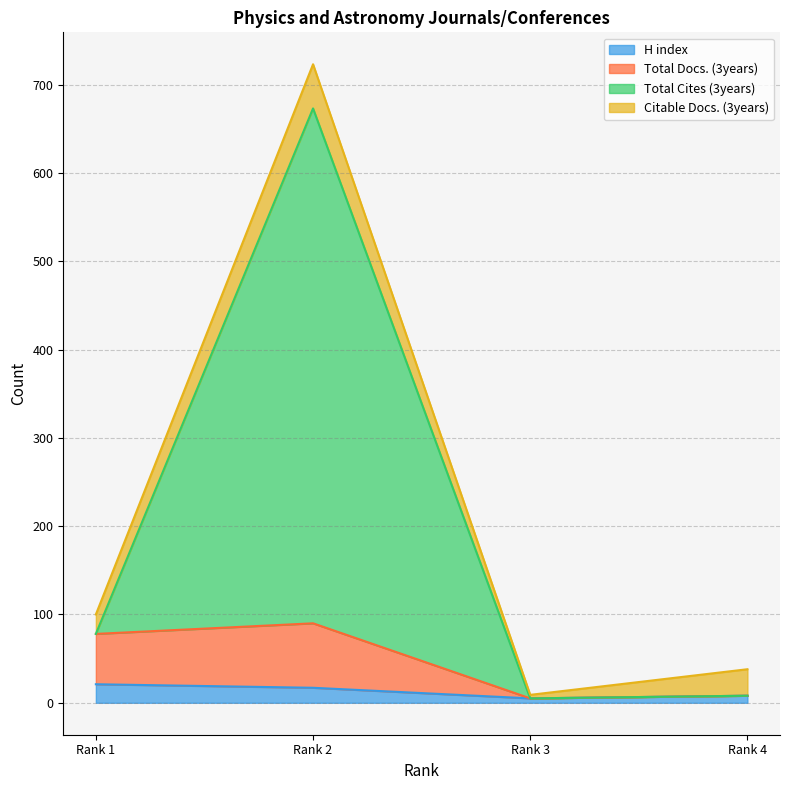

What is the minimum value for H index?

5